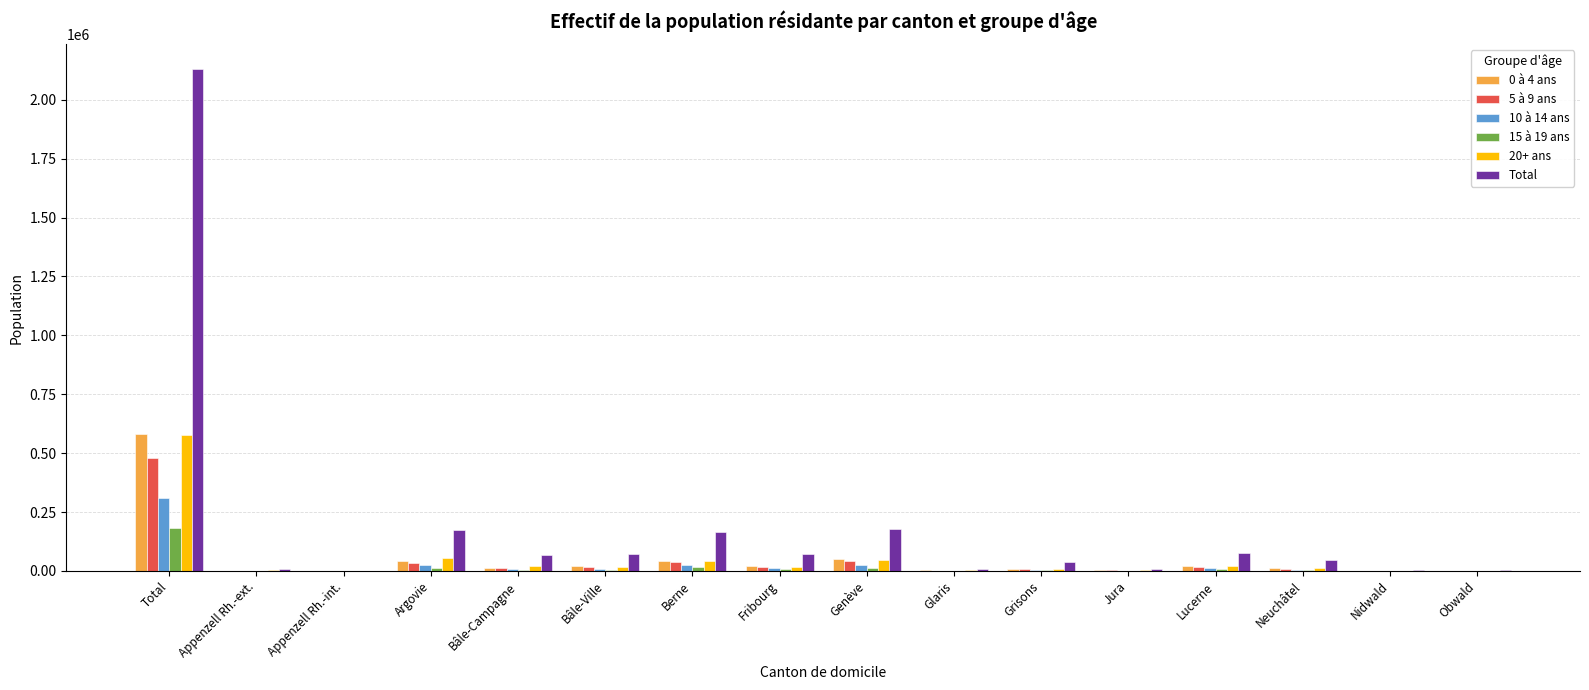

Which category has the highest value in the Total series?

Total